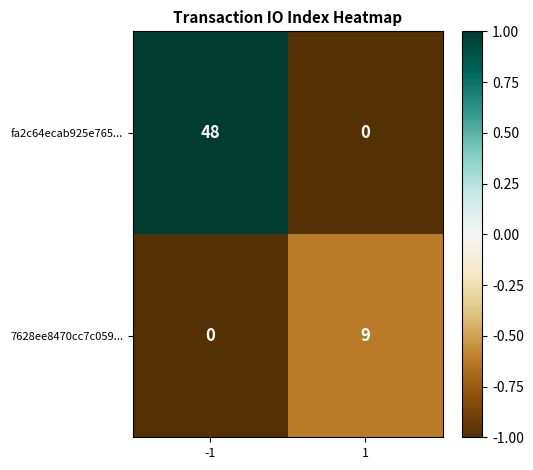

Count the number of data series in this chart.

2